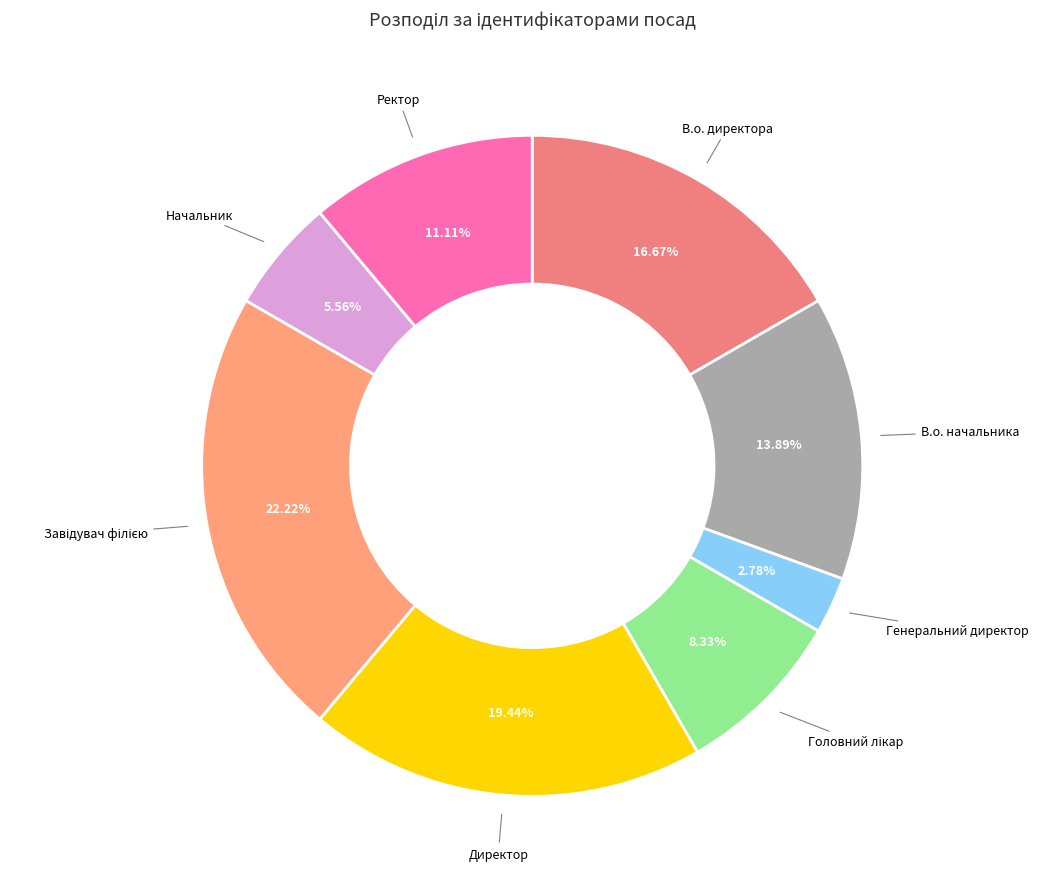

How many segments does this pie chart have?

8